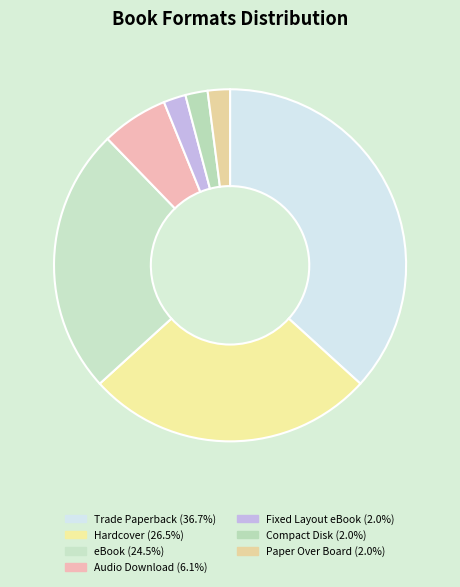

To the nearest percent, what is the difference between the largest and smallest slice percentages?

35%